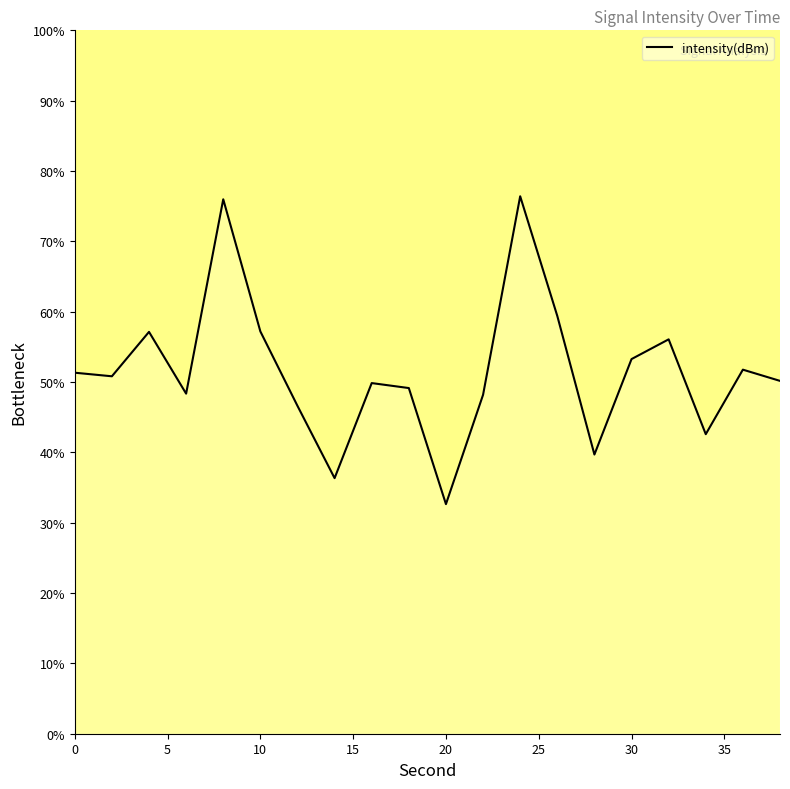

Reading left to right, list all the values displayed in this chart.

51.3	50.8	57.1	48.3	76.0	57.2	46.6	36.3	49.9	49.1	32.6	48.2	76.4	59.4	39.7	53.3	56.1	42.6	51.8	50.2